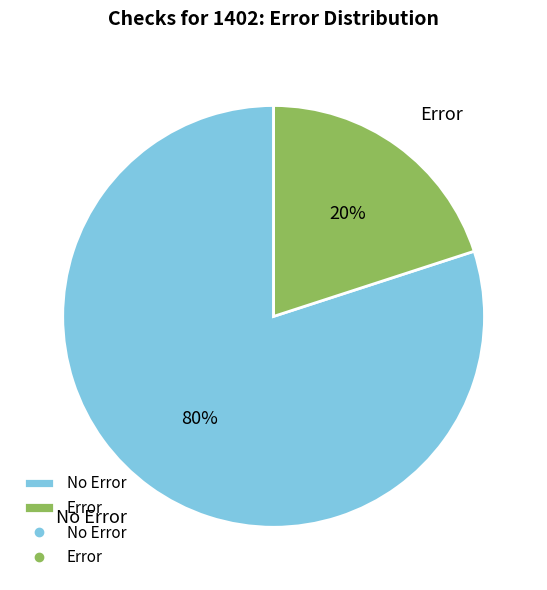

Count the number of slices in the pie.

2